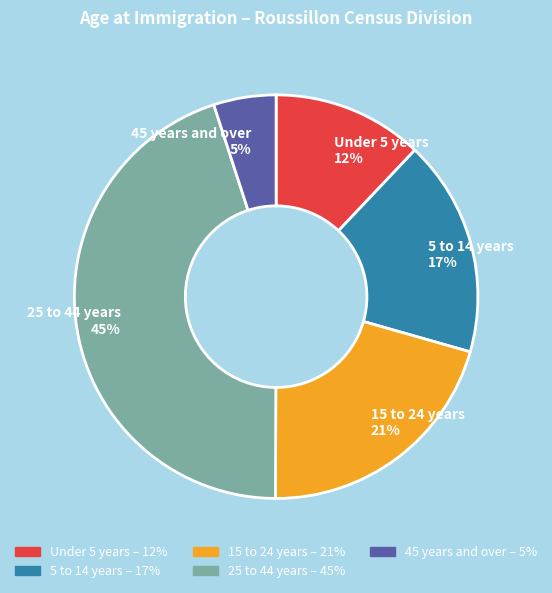

True or false: 15 to 24 years accounts for 21% of the total.

True